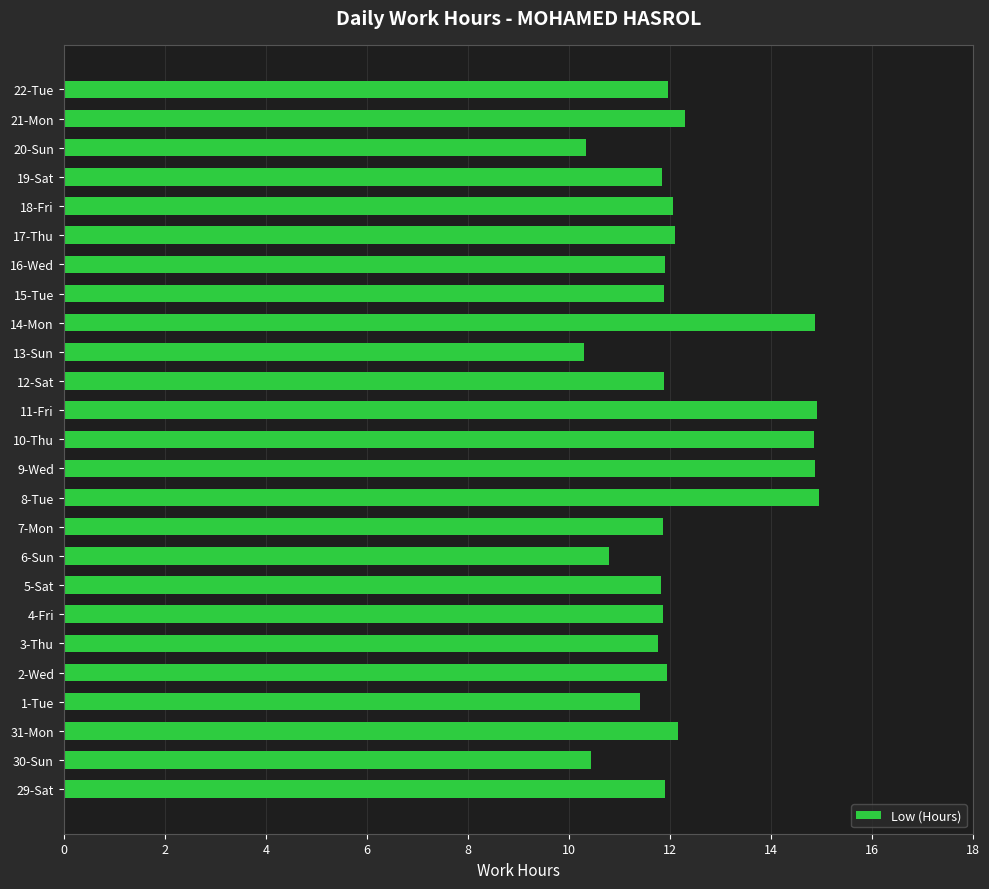

Is it true that the value at 30-Sun is 10.4?

True